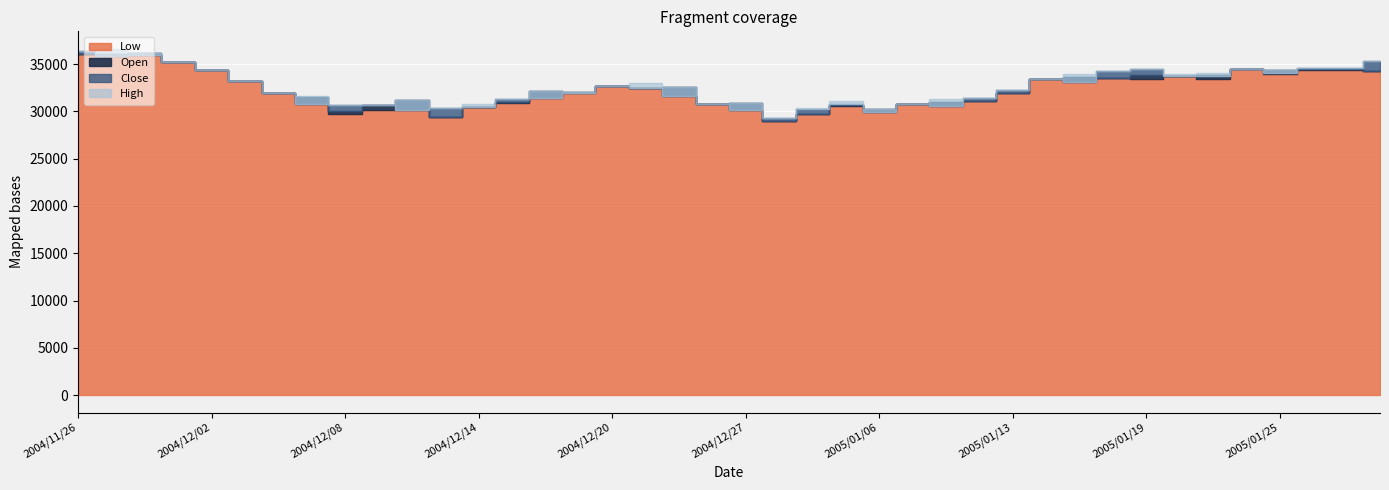

What is the smallest value displayed?

28970